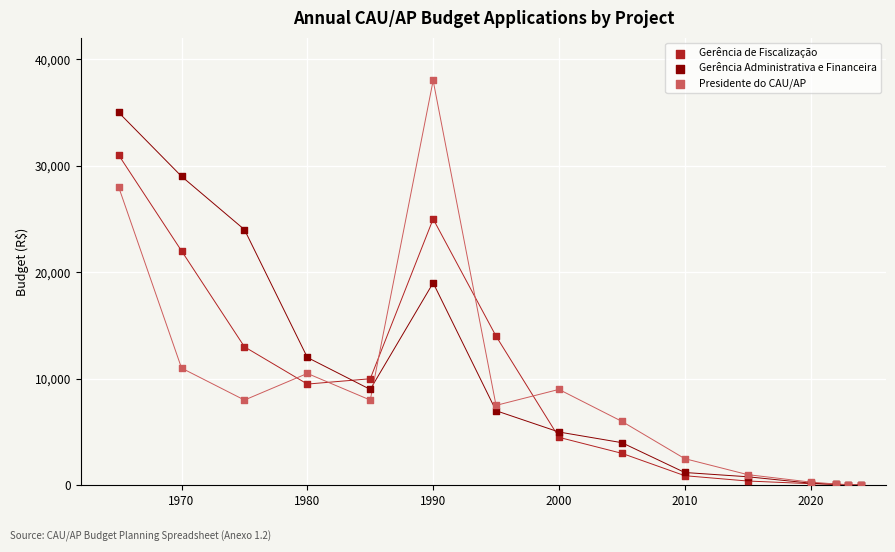

Which series contains the highest Y value?

Presidente do CAU/AP